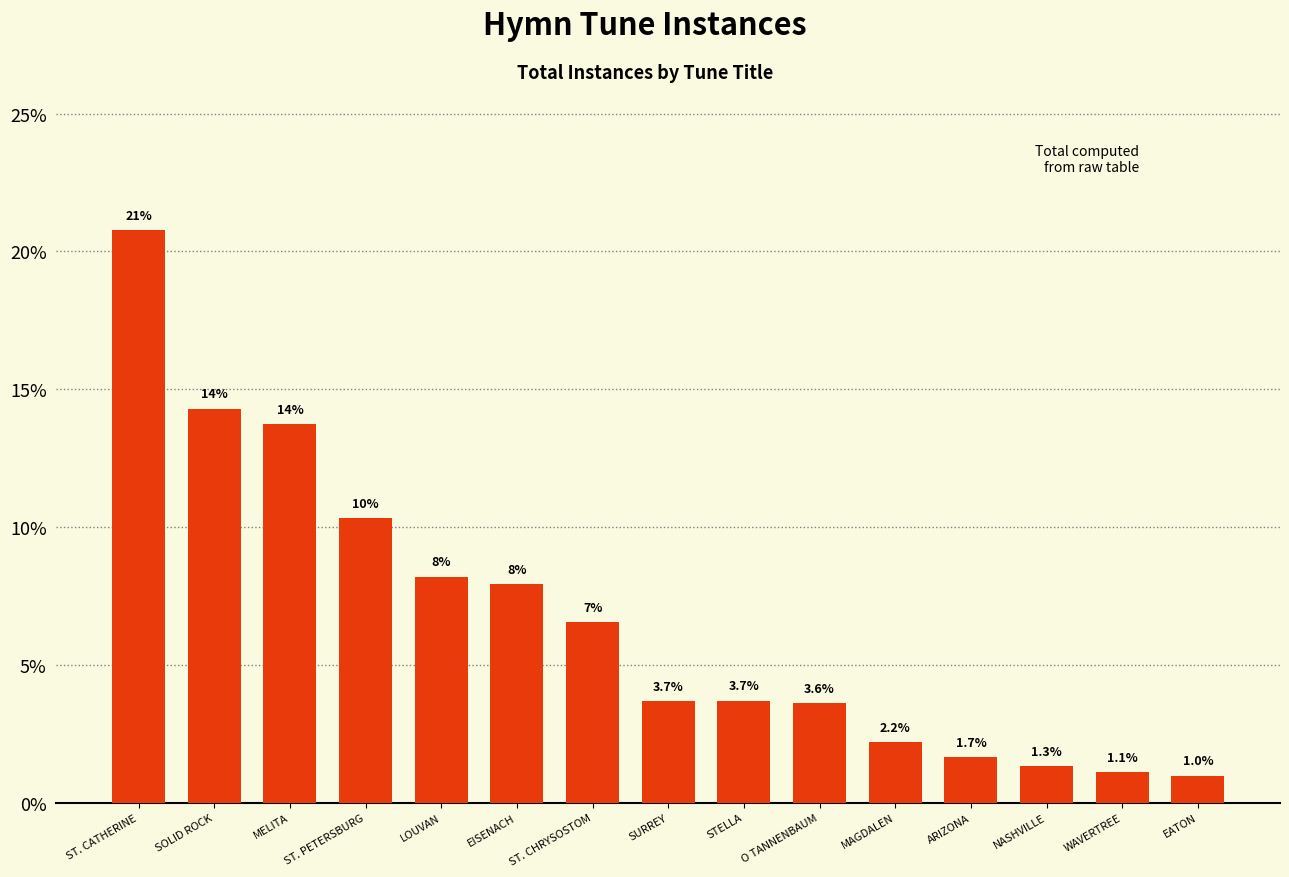

The value at STELLA is 3.7. True or false?

True